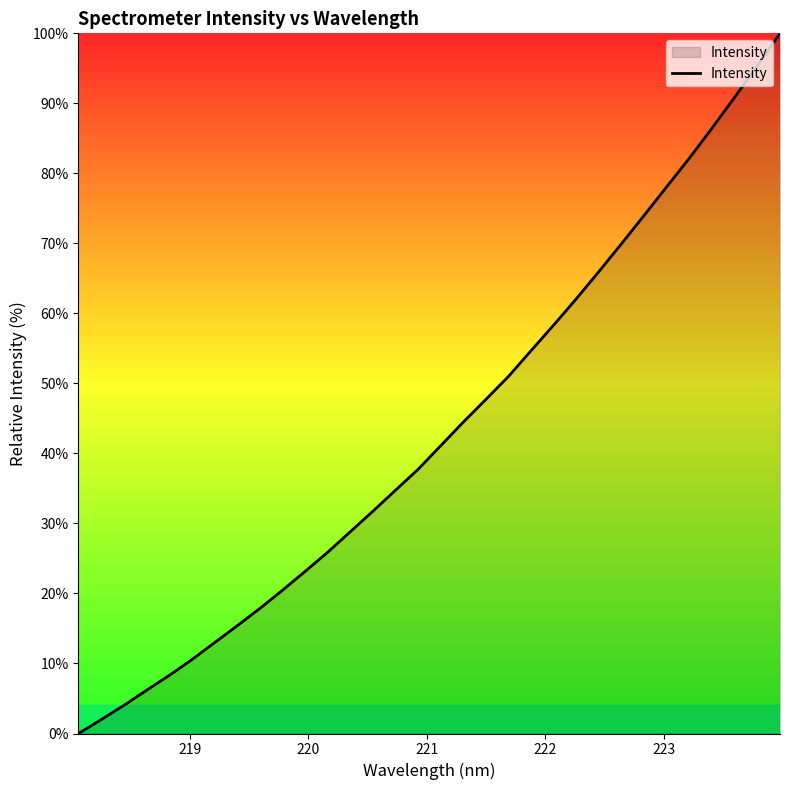

What is the maximum value shown in the chart?

100.0